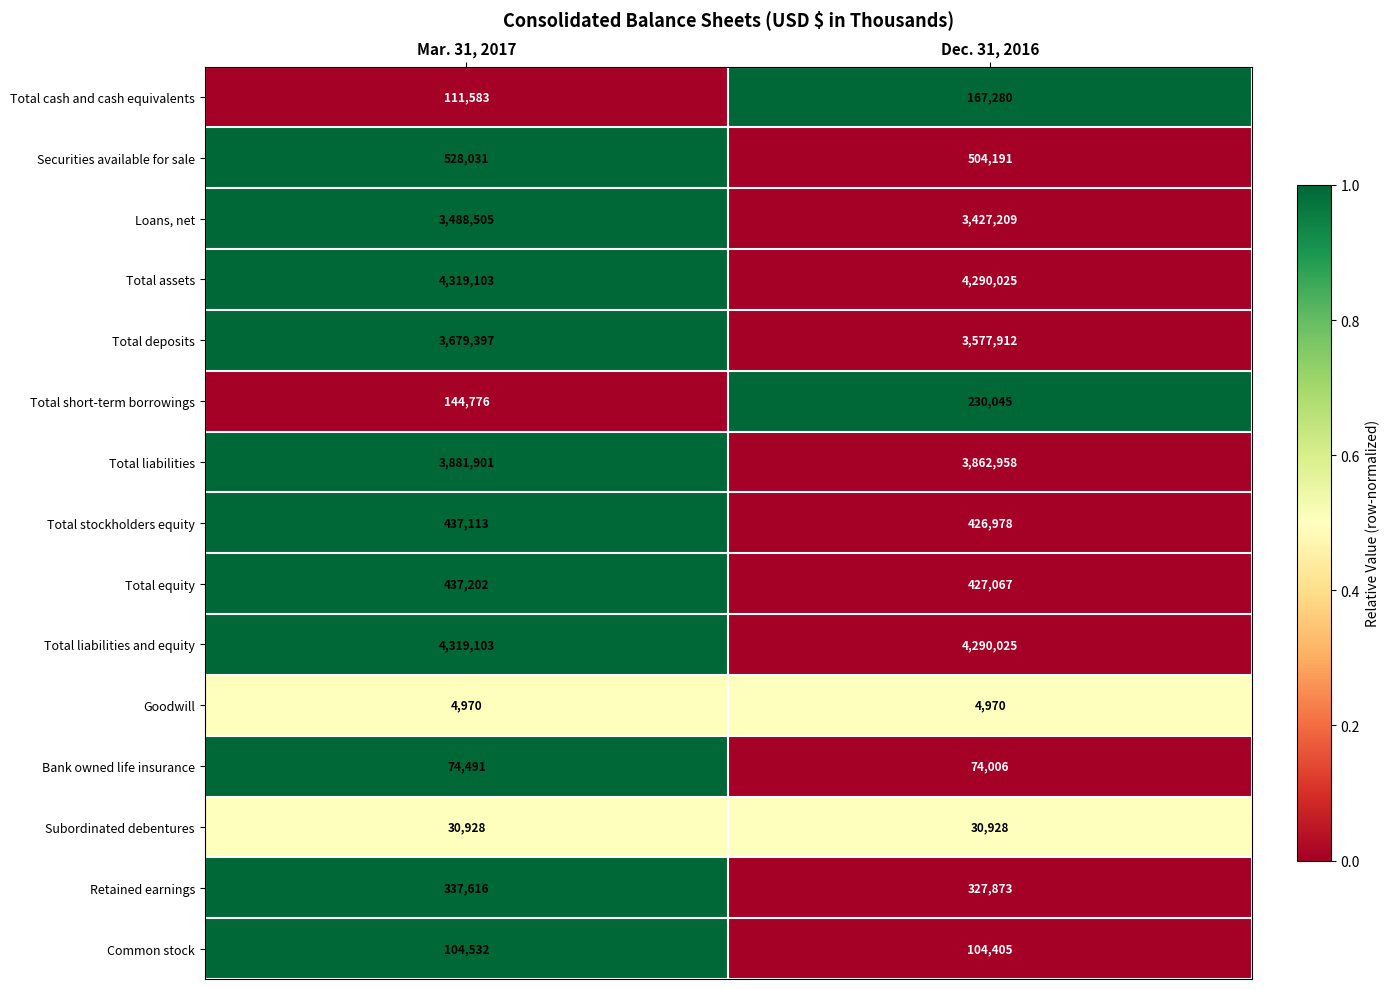

What is the sum of the Total cash and cash equivalents values at Mar. 31, 2017 and Dec. 31, 2016?

278863